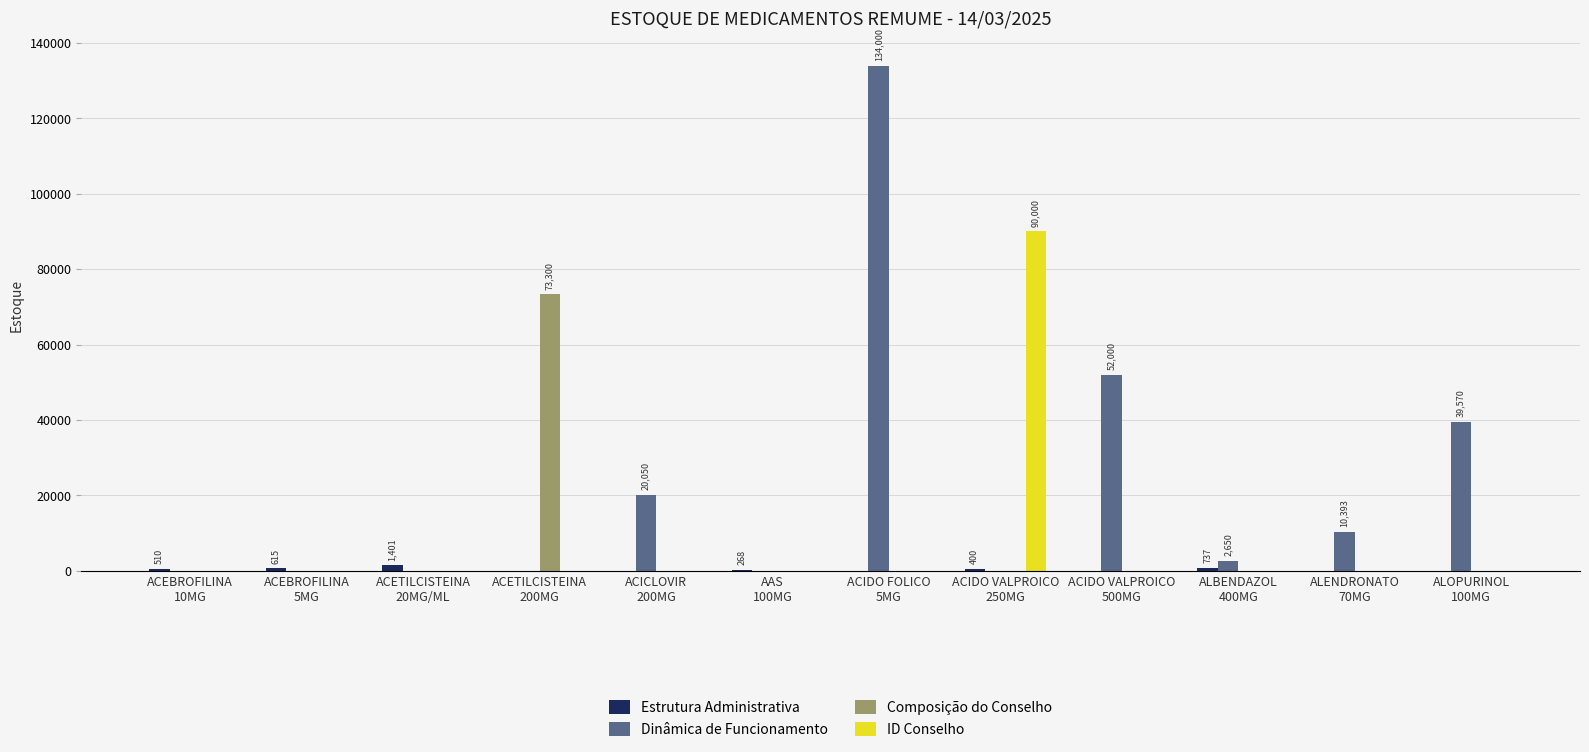

The Composição do Conselho series shows -33416 at ACIDO VALPROICO
250MG. True or false?

False